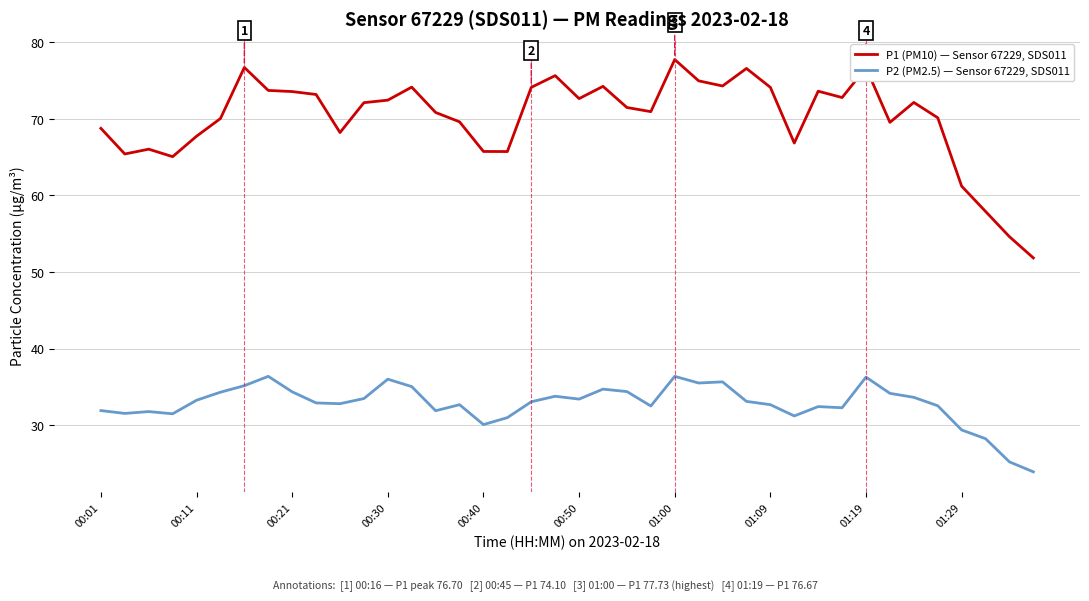

Which series has the largest total across all categories?

P1 (PM10) — Sensor 67229, SDS011